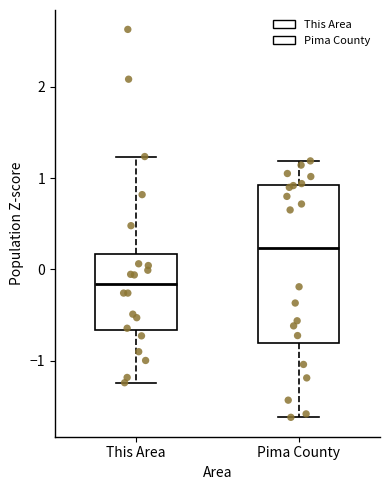

Which box has the lowest median line?

This Area